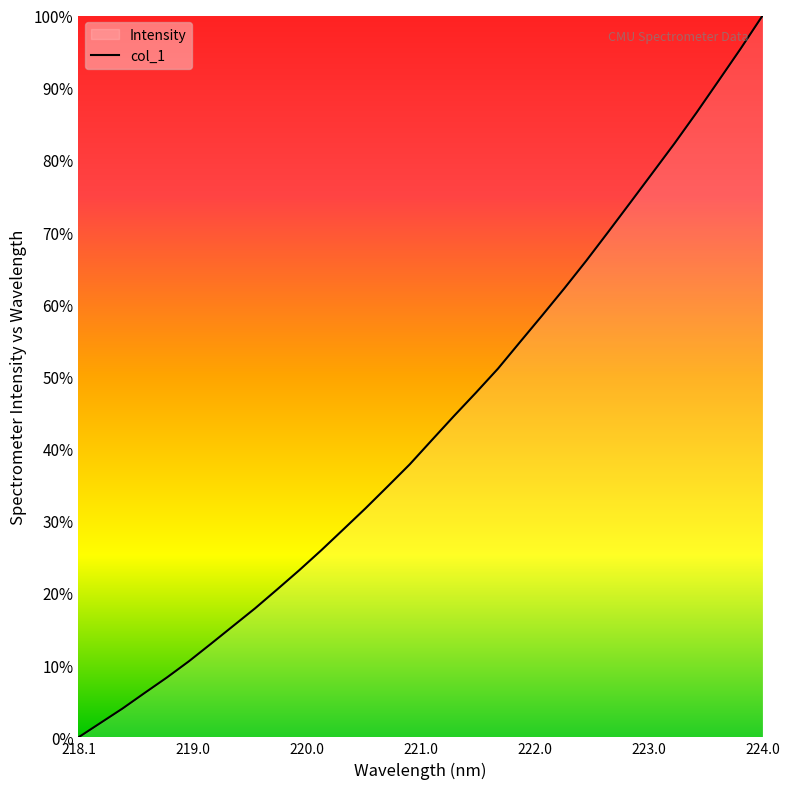

The chart shows a value of 159.2 at 224.0. True or false?

False